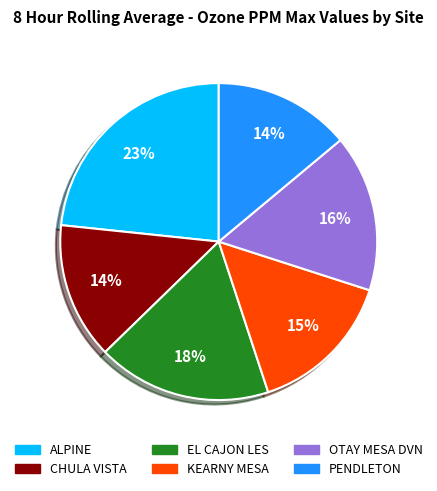

To the nearest percent, what portion does KEARNY MESA represent?

15%